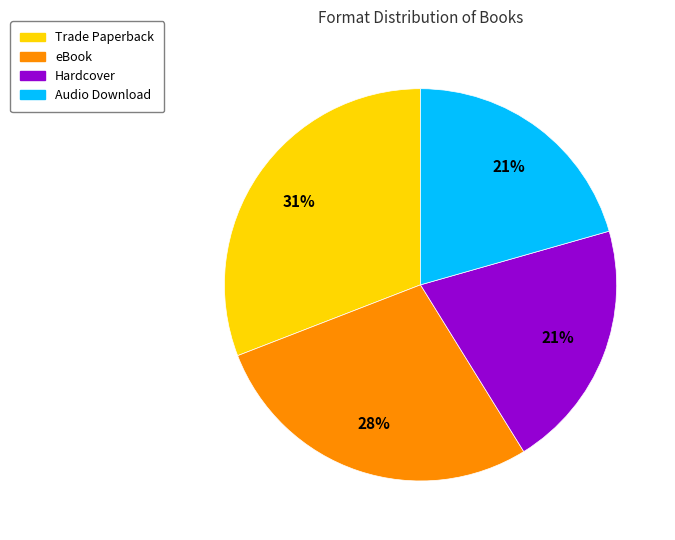

To the nearest percent, what portion does Trade Paperback represent?

31%